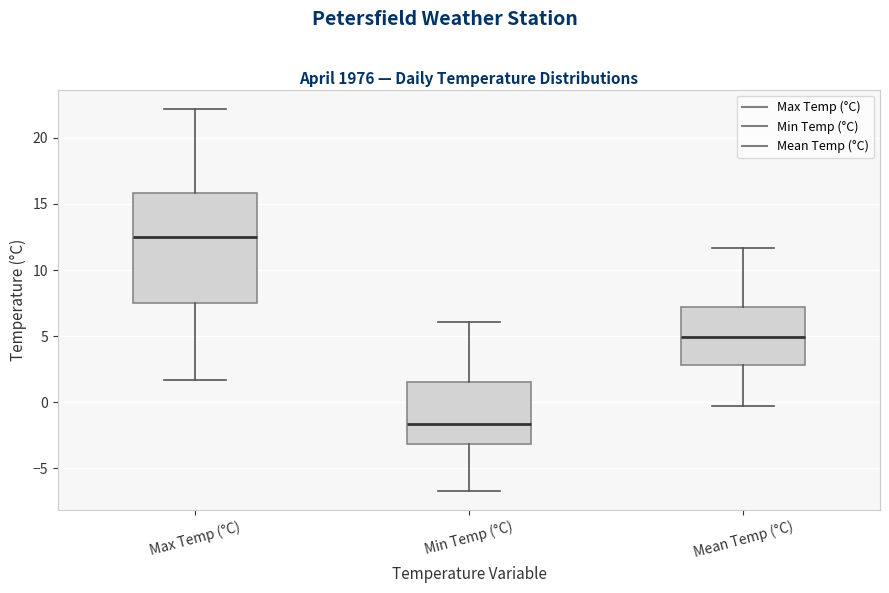

Reading left to right, transcribe this box plot: for each box, give where its median line is, the range the box spans, and where its two whiskers end, as read against the y-axis. The values are not printed on the chart, so give them approximately, as read against the axis.

Max Temp (°C): median 12.5, box 7.5 to 16.0, whiskers 1.5 to 22.0
Min Temp (°C): median -1.5, box -3.0 to 1.5, whiskers -6.5 to 6.0
Mean Temp (°C): median 5.0, box 3.0 to 7.0, whiskers -0.5 to 11.5